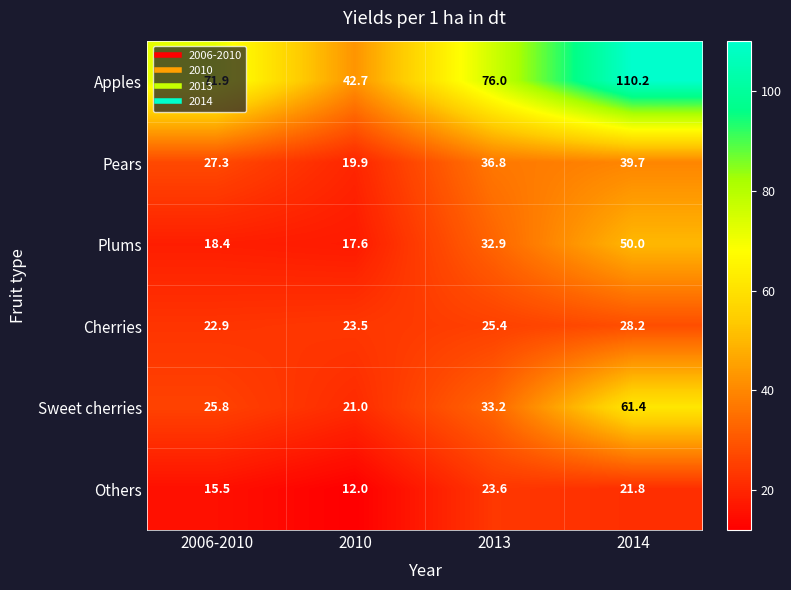

At 2006-2010, list the series in order from smallest to largest.

Others, Plums, Cherries, Sweet cherries, Pears, Apples